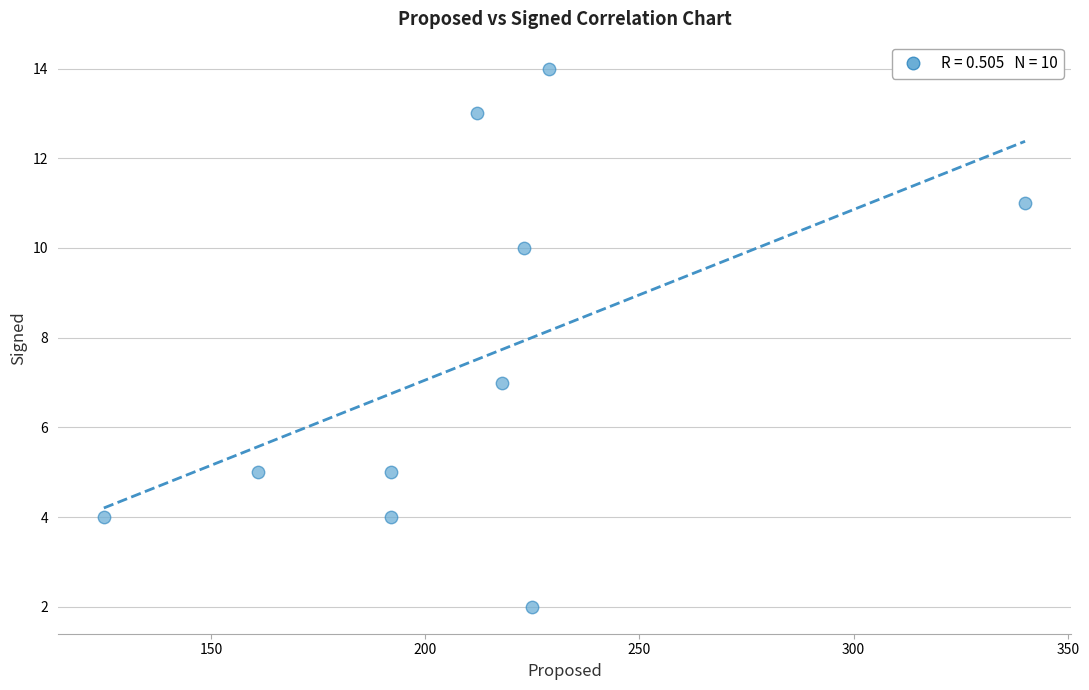

What Y value in the scatter plot is closest to 8?

7